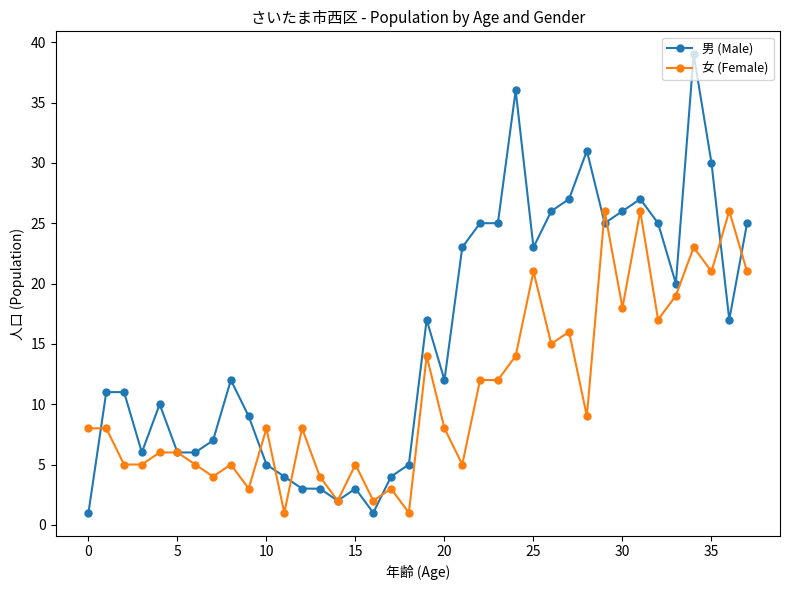

What is the value of the 男 (Male) point at the 13th from the left?

3